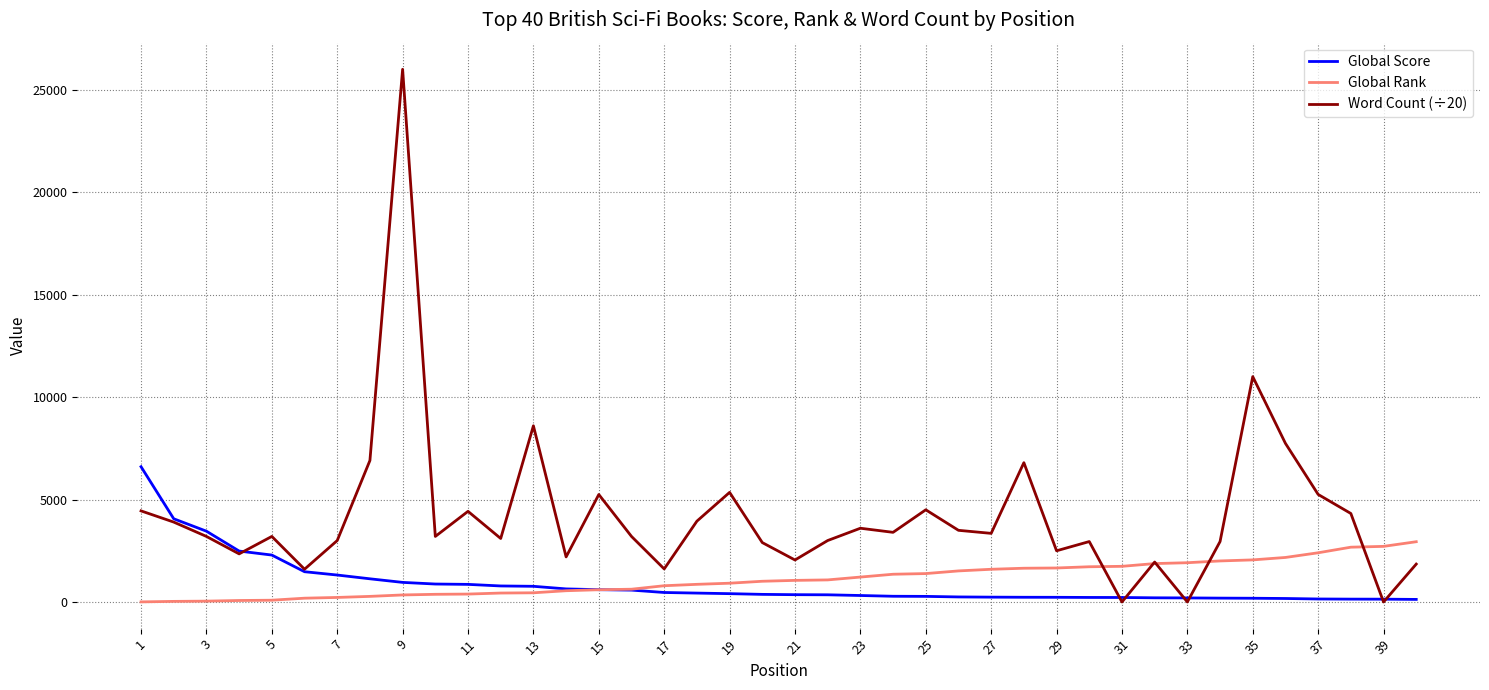

Rank the series by their maximum value, from lowest to highest.

Global Rank, Global Score, Word Count (÷20)